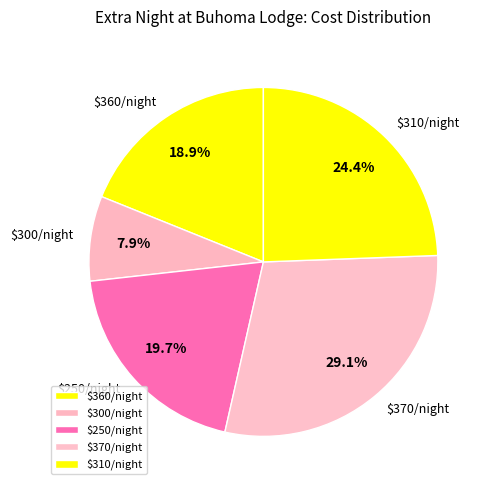

Does $370/night account for over 50% of the chart?

No